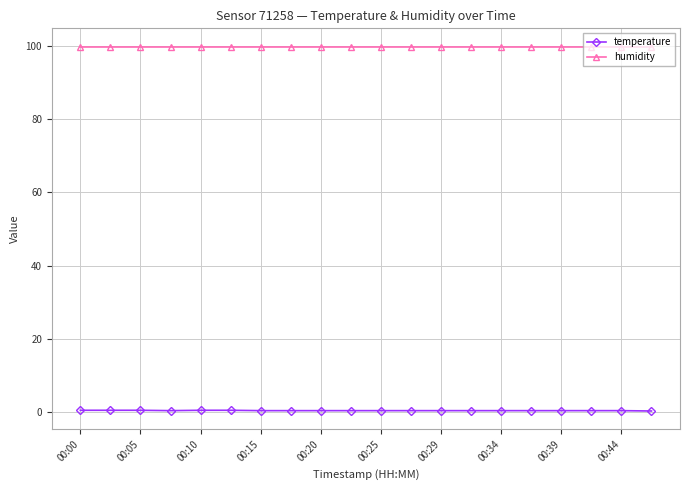

How many data points does each series have?

20